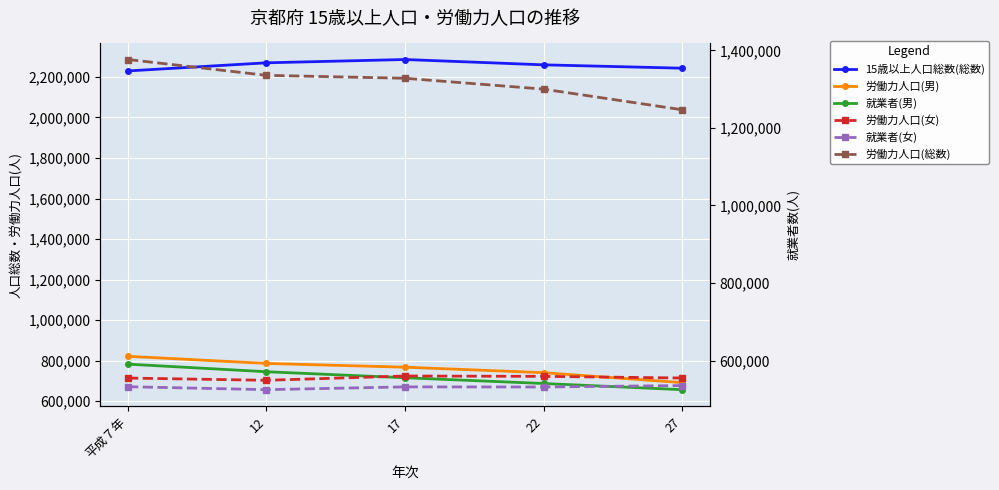

What is the difference between the second highest and minimum values in the 労働力人口(女) series?

10159